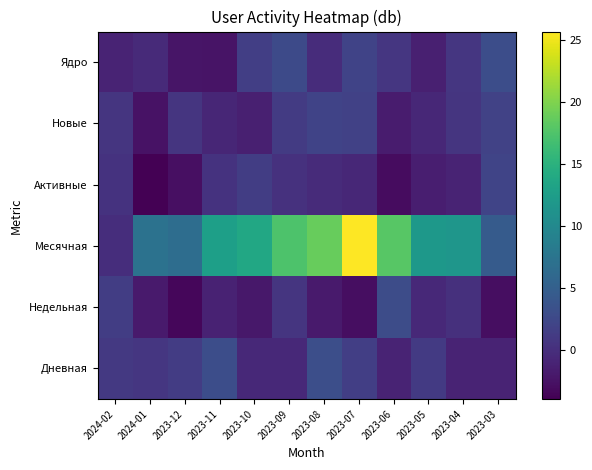

Between 2023-12 and 2024-01, which is larger?

2023-12